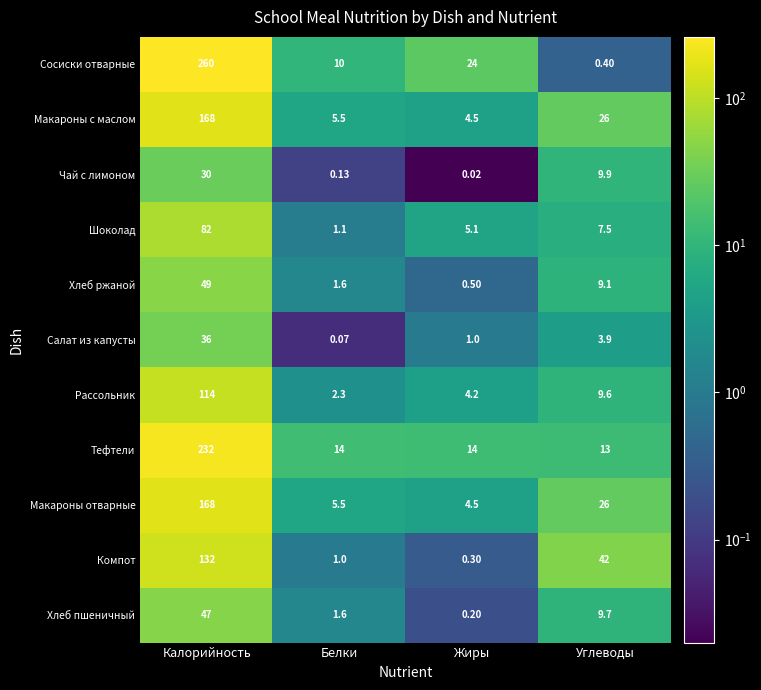

Between Калорийность and Жиры, which series saw the biggest shift?

Сосиски отварные